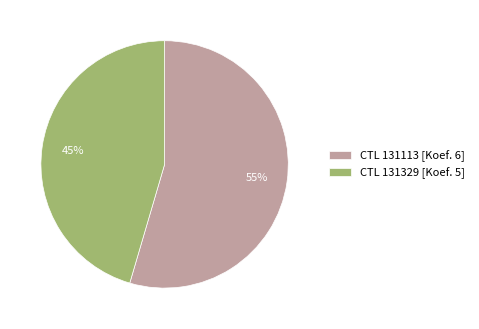

Rank the categories by value from highest to lowest.

CTL 131113 [Koef. 6], CTL 131329 [Koef. 5]